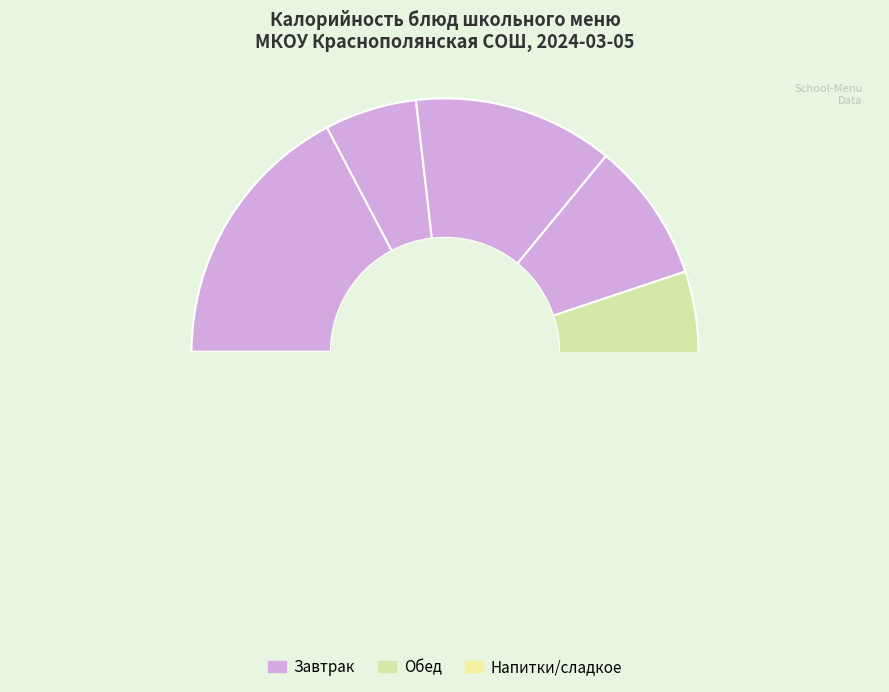

To the nearest percent, what percentage of the pie is Рыба припущенная (горбуша)?

11%